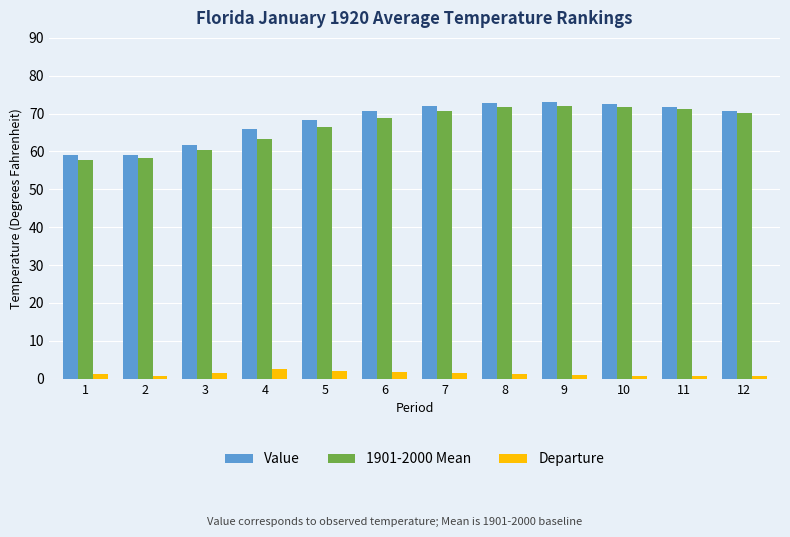

What is the sum of the Departure values at 10 and 8?

1.8